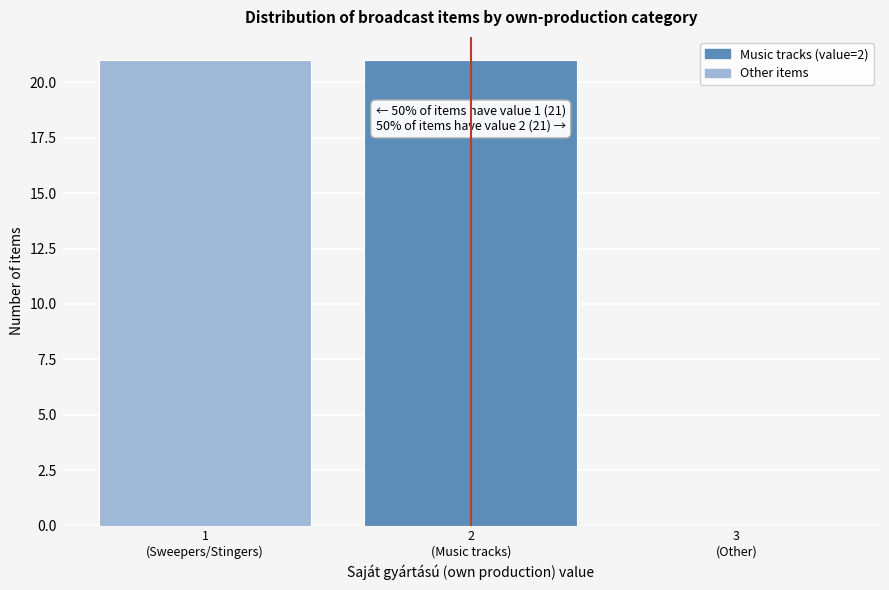

What is the sum of all values?

42